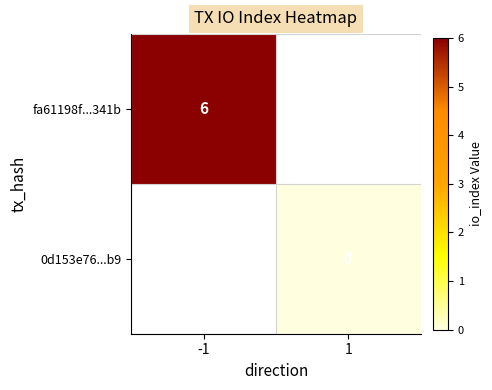

The fa61198f...341b series shows 1.2 at -1. True or false?

False